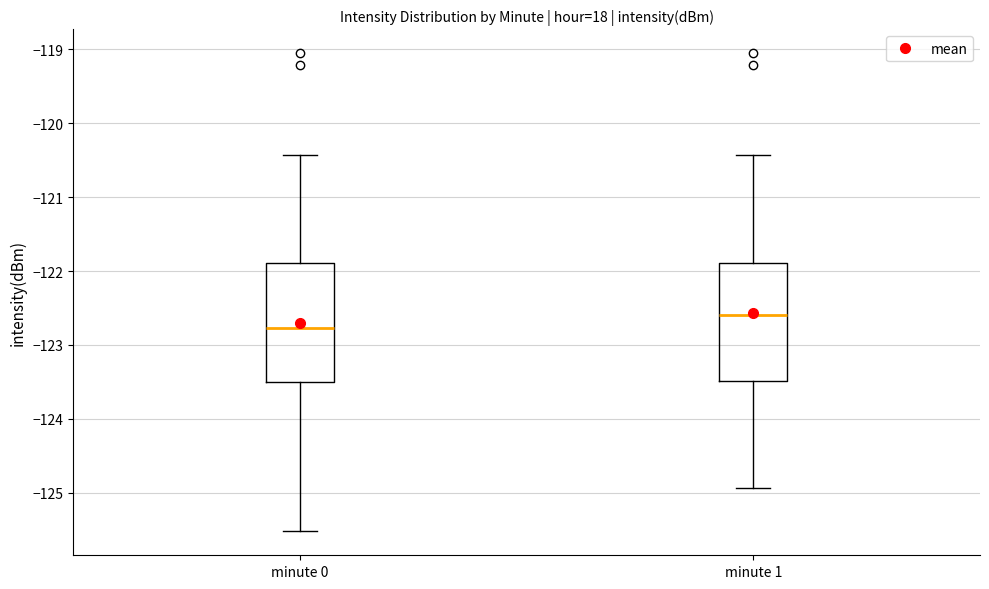

Which box's median line is the highest?

minute 1